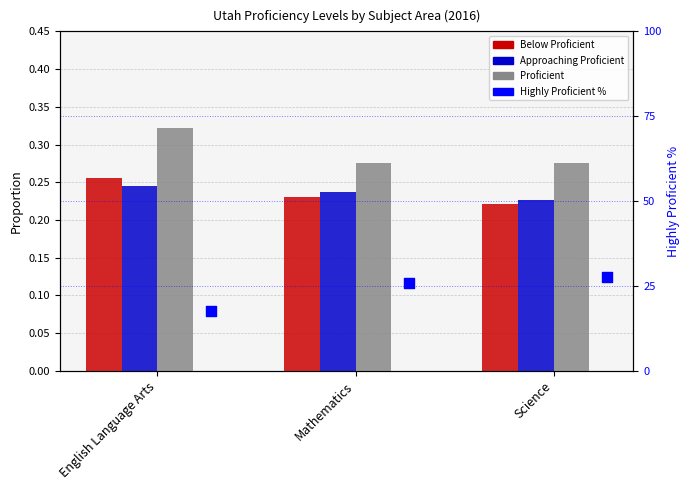

At which category is the sum across all series the highest?

Science